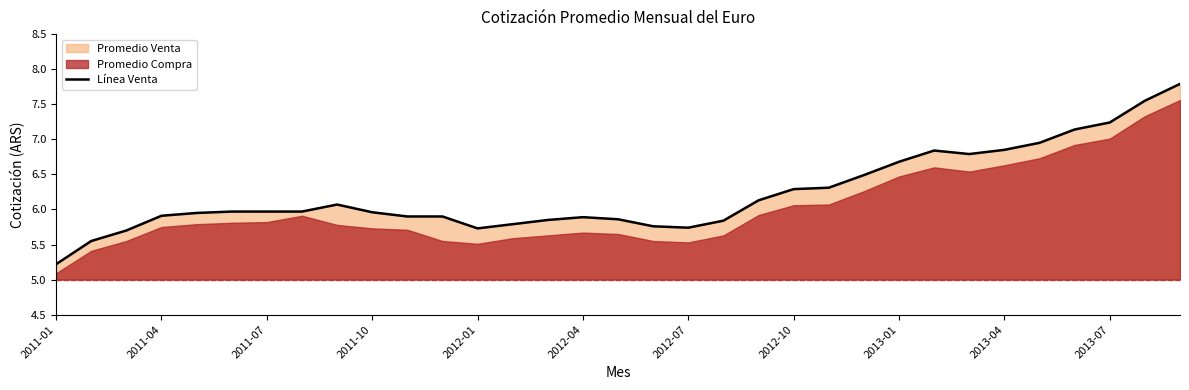

Is it true that Línea Venta equals 1.9 at 2012-01?

False